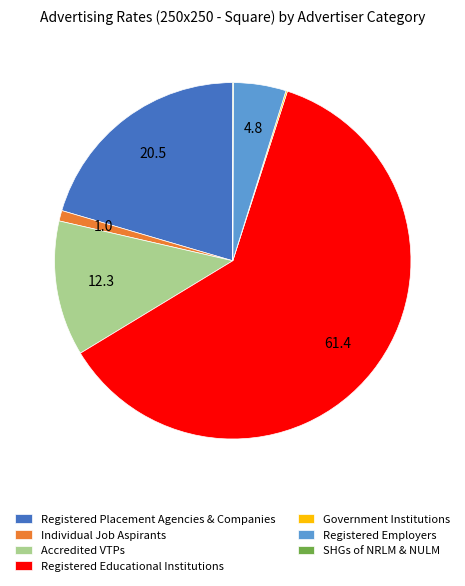

Which category accounts for the majority?

Registered Educational Institutions